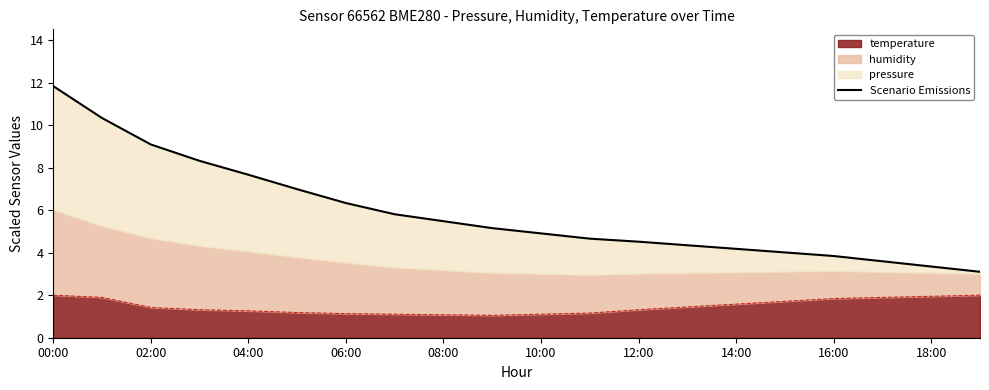

True or false: temperature has a value of 1.1 at 06:00.

True